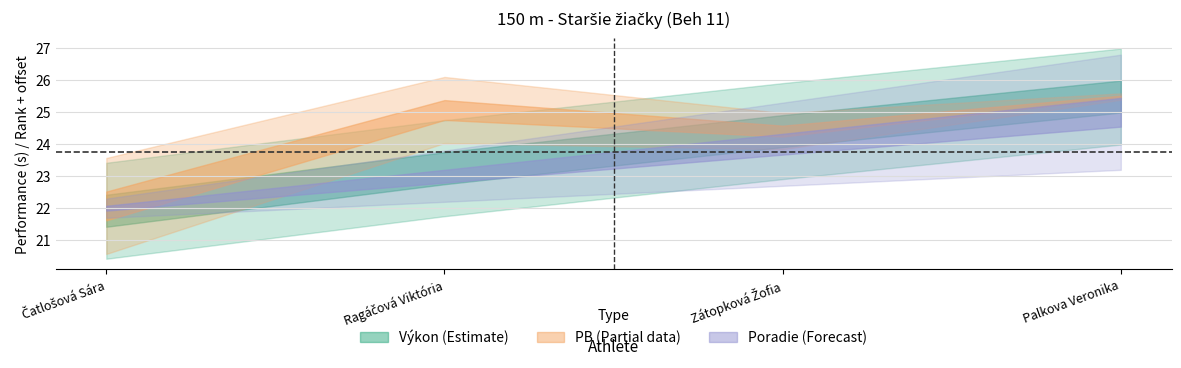

What is the sum of the Výkon values at Ragáčová Viktória and Čatlošová Sára?

45.2